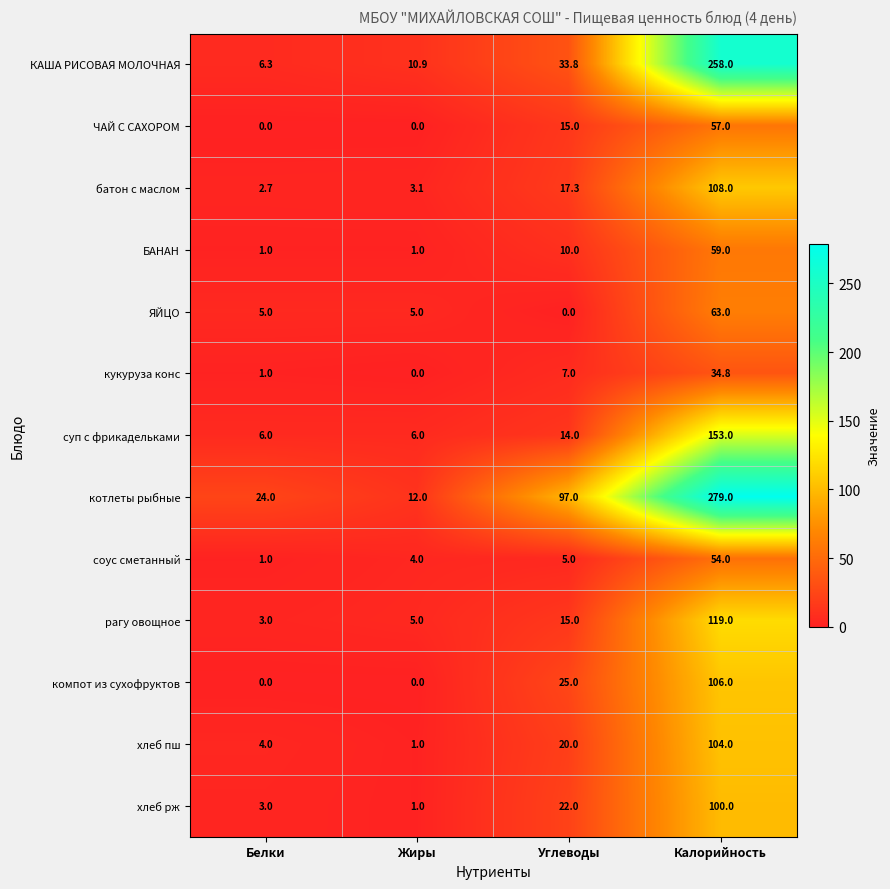

Where is компот из сухофруктов nearest to the value 53?

Углеводы